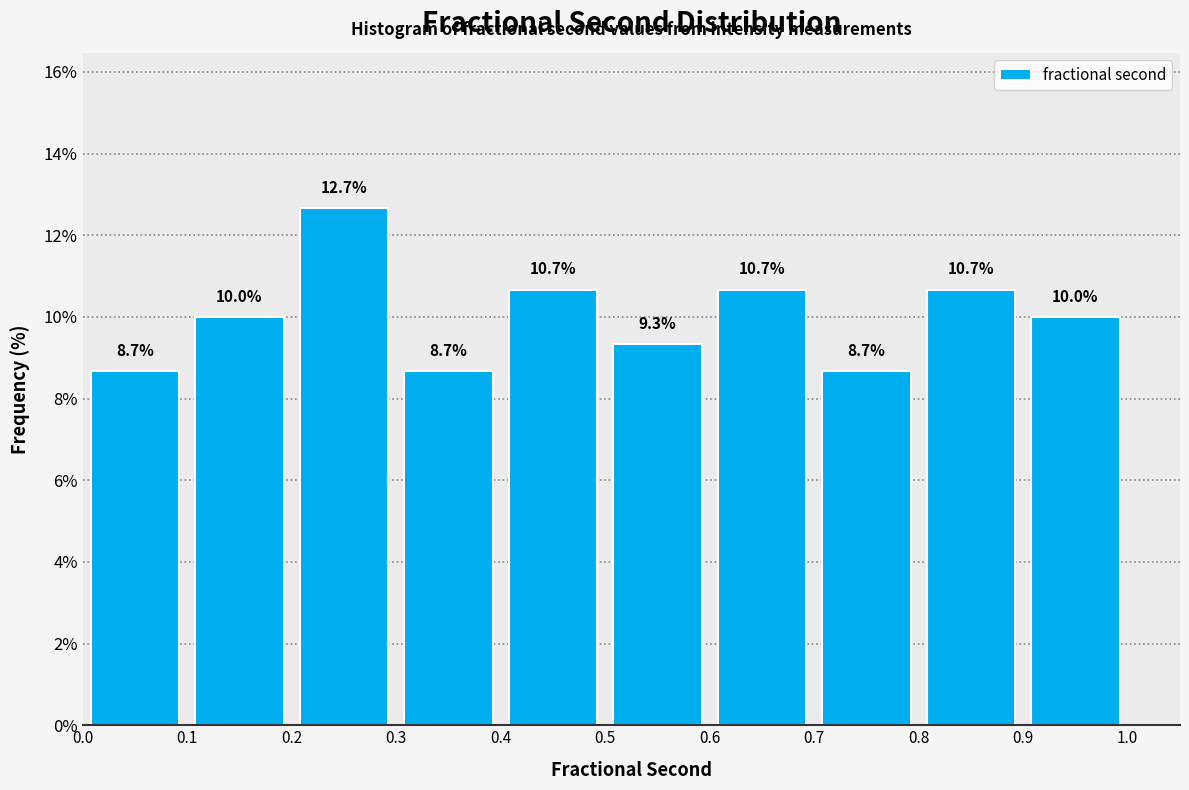

Reading left to right, transcribe this chart: for each bar, give the range it covers on the x-axis and its height.

0.0 to 0.1: 8.7
0.1 to 0.2: 10.0
0.2 to 0.3: 12.7
0.3 to 0.4: 8.7
0.4 to 0.5: 10.7
0.5 to 0.6: 9.3
0.6 to 0.7: 10.7
0.7 to 0.8: 8.7
0.8 to 0.9: 10.7
0.9 to 1.0: 10.0